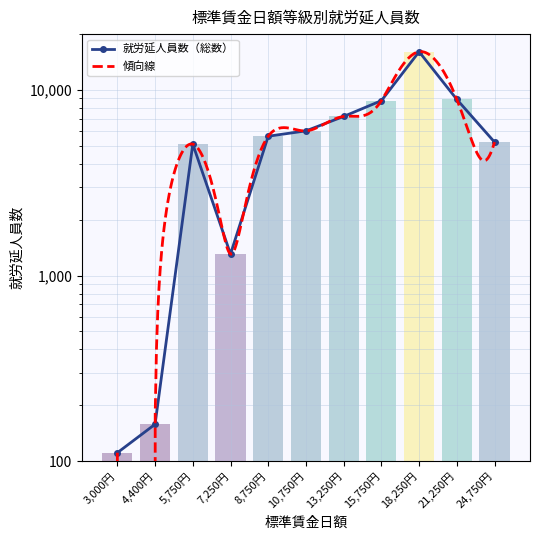

Reading left to right, extract all data points from this chart.

3,000円=111	4,400円=158	5,750円=5106	7,250円=1306	8,750円=5634	10,750円=6020	13,250円=7201	15,750円=8758	18,250円=16073	21,250円=8895	24,750円=5236